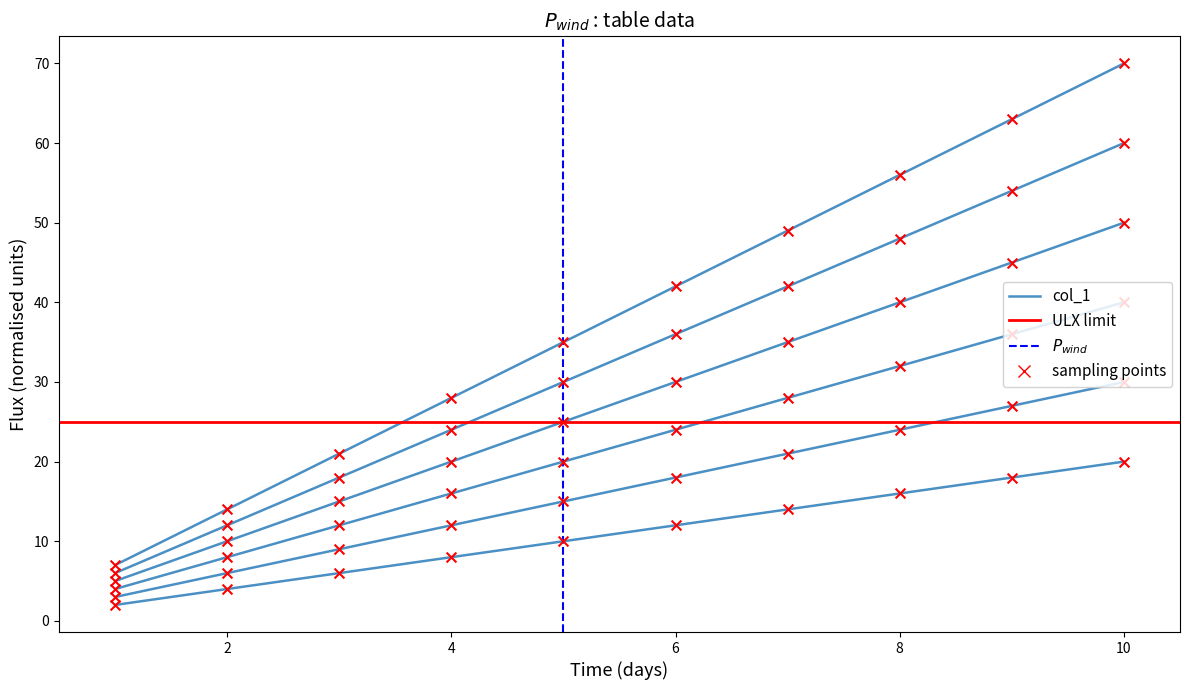

At how many categories does at least one series exceed 15?

8